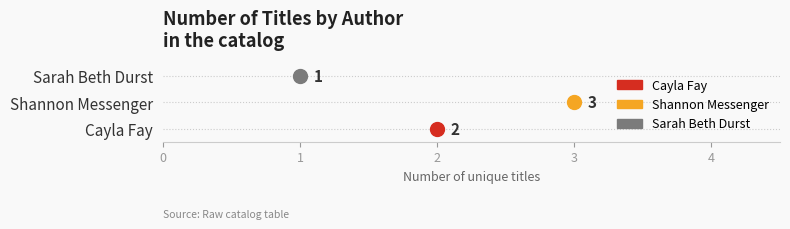

How many values are between 1 and 3?

3